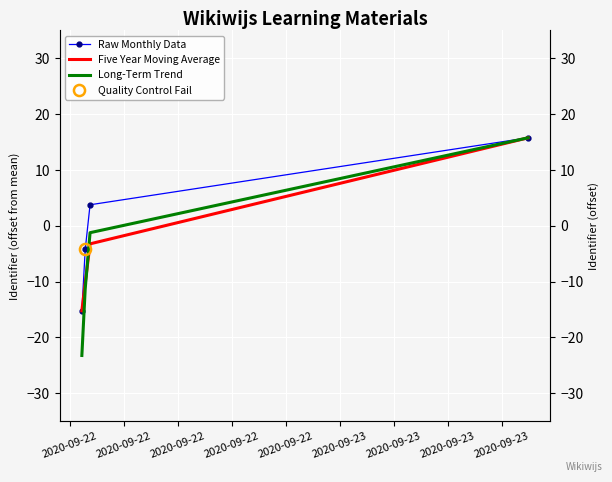

What is the difference between the maximum and minimum values in the Raw Monthly Data series?

31.0